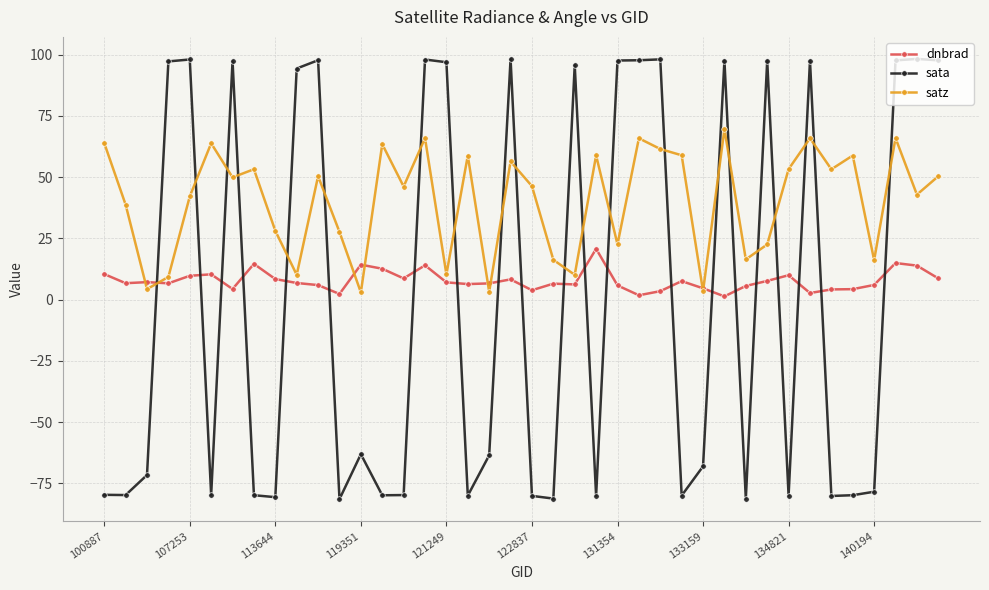

True or false: dnbrad has more than 2 points higher than both neighbors.

True